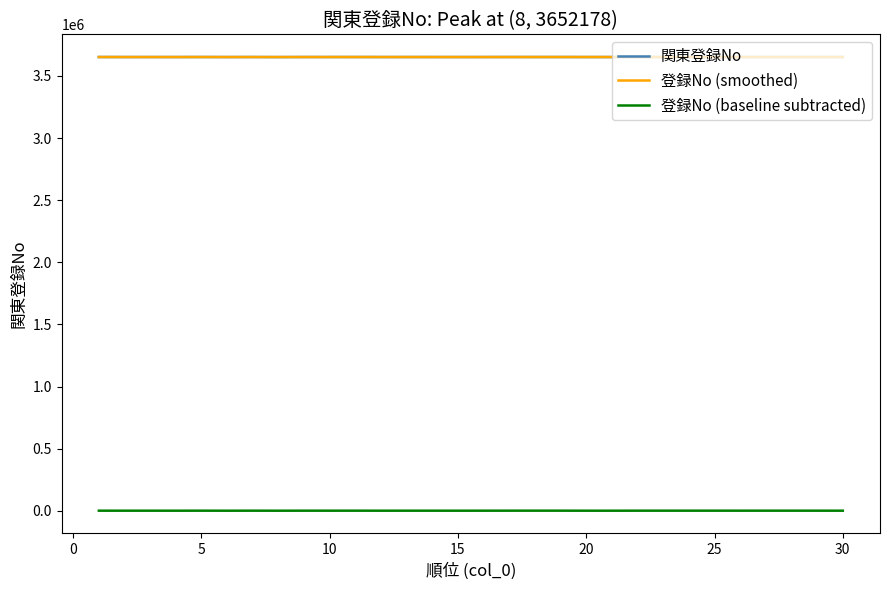

What is the sum of all 登録No (baseline subtracted) values?

5596